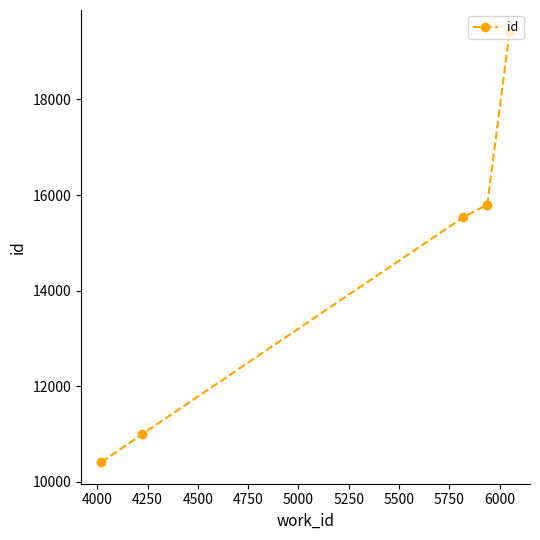

What is the difference between the maximum and minimum values?

9008